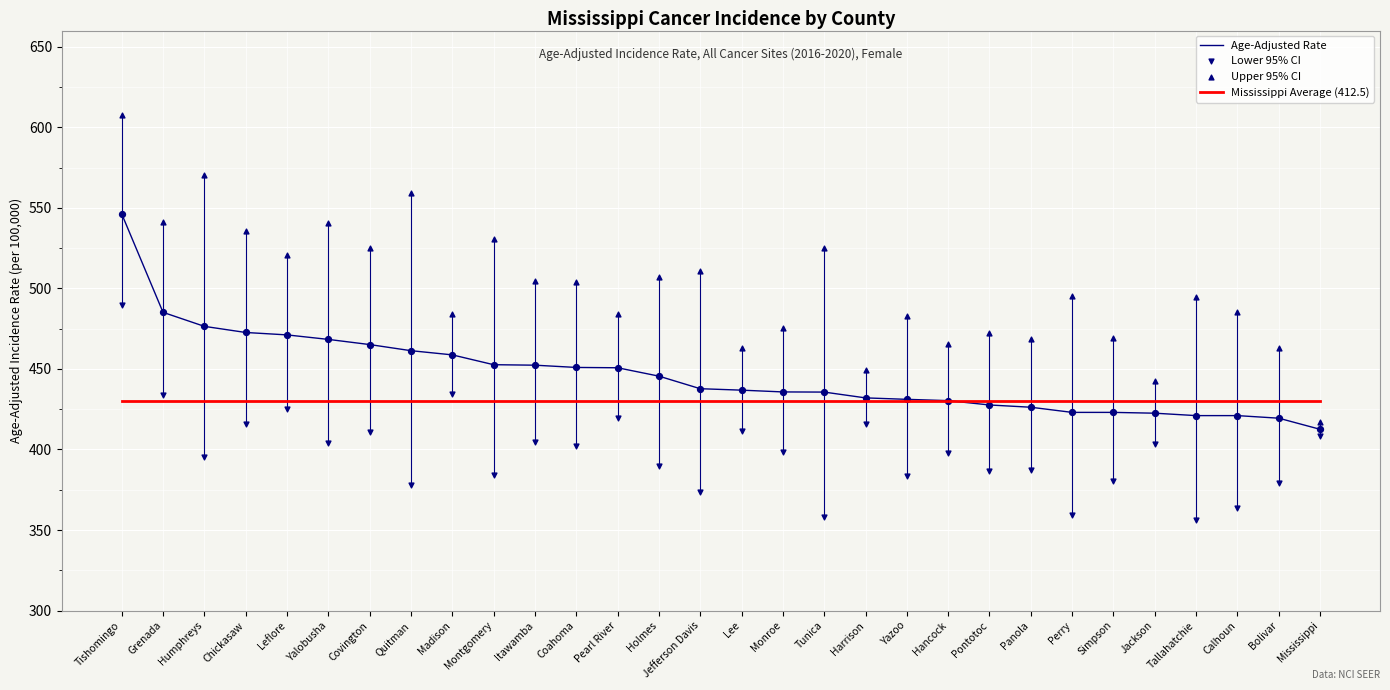

Is the value of Lower 95% CI at Tallahatchie greater than the value of Mississippi Average (412.5) at Montgomery?

No